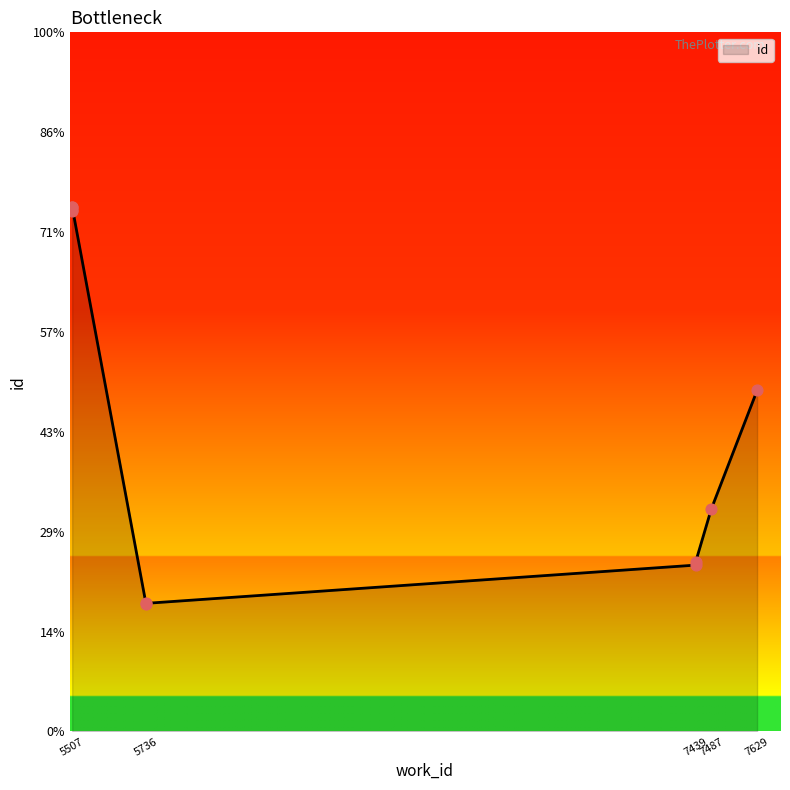

Between 5507 and 7487, which is larger?

5507